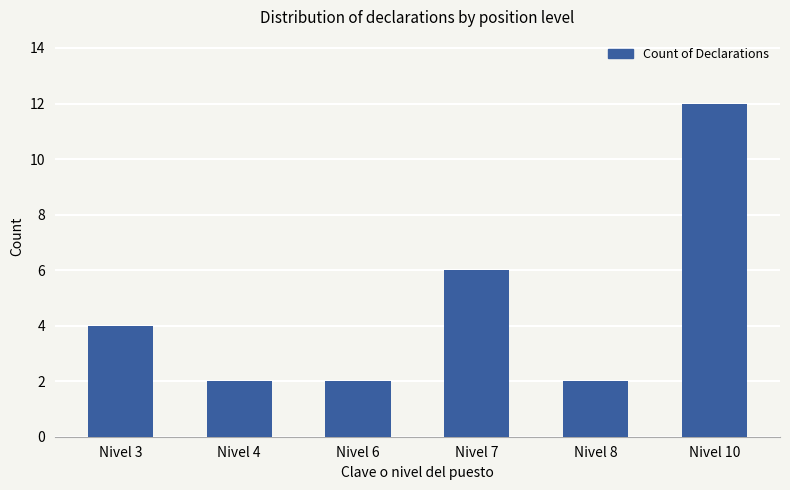

What is the maximum value shown in the chart?

12